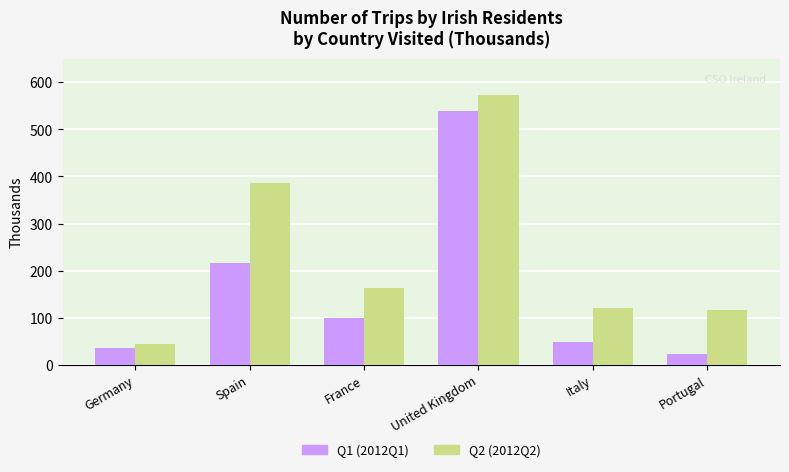

Which category has the lowest value across all series?

Portugal